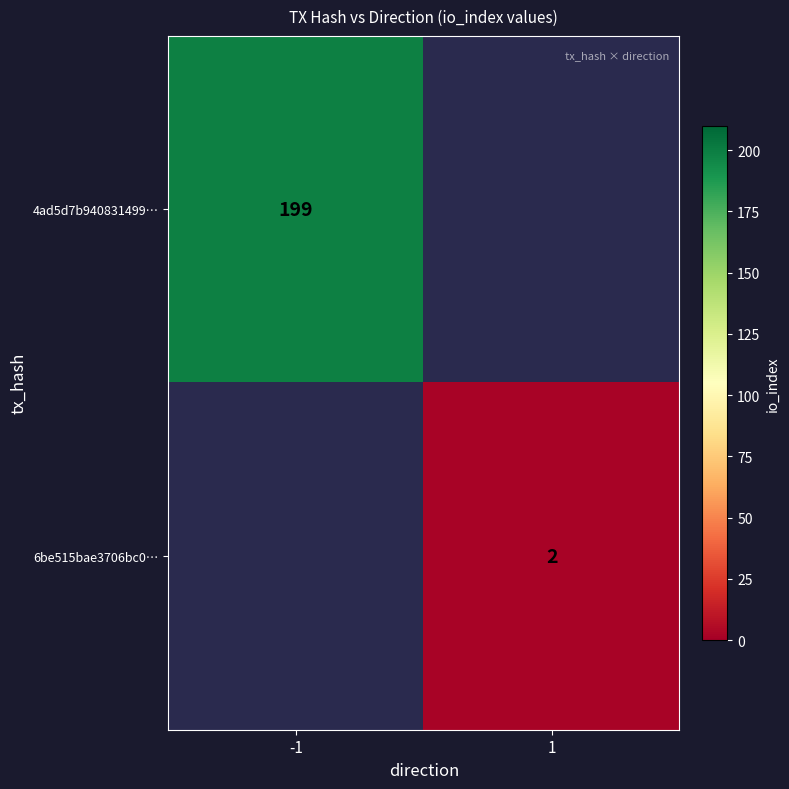

Is the value of 6be515bae3706bc0… at 1 greater than the value of 4ad5d7b940831499… at -1?

No